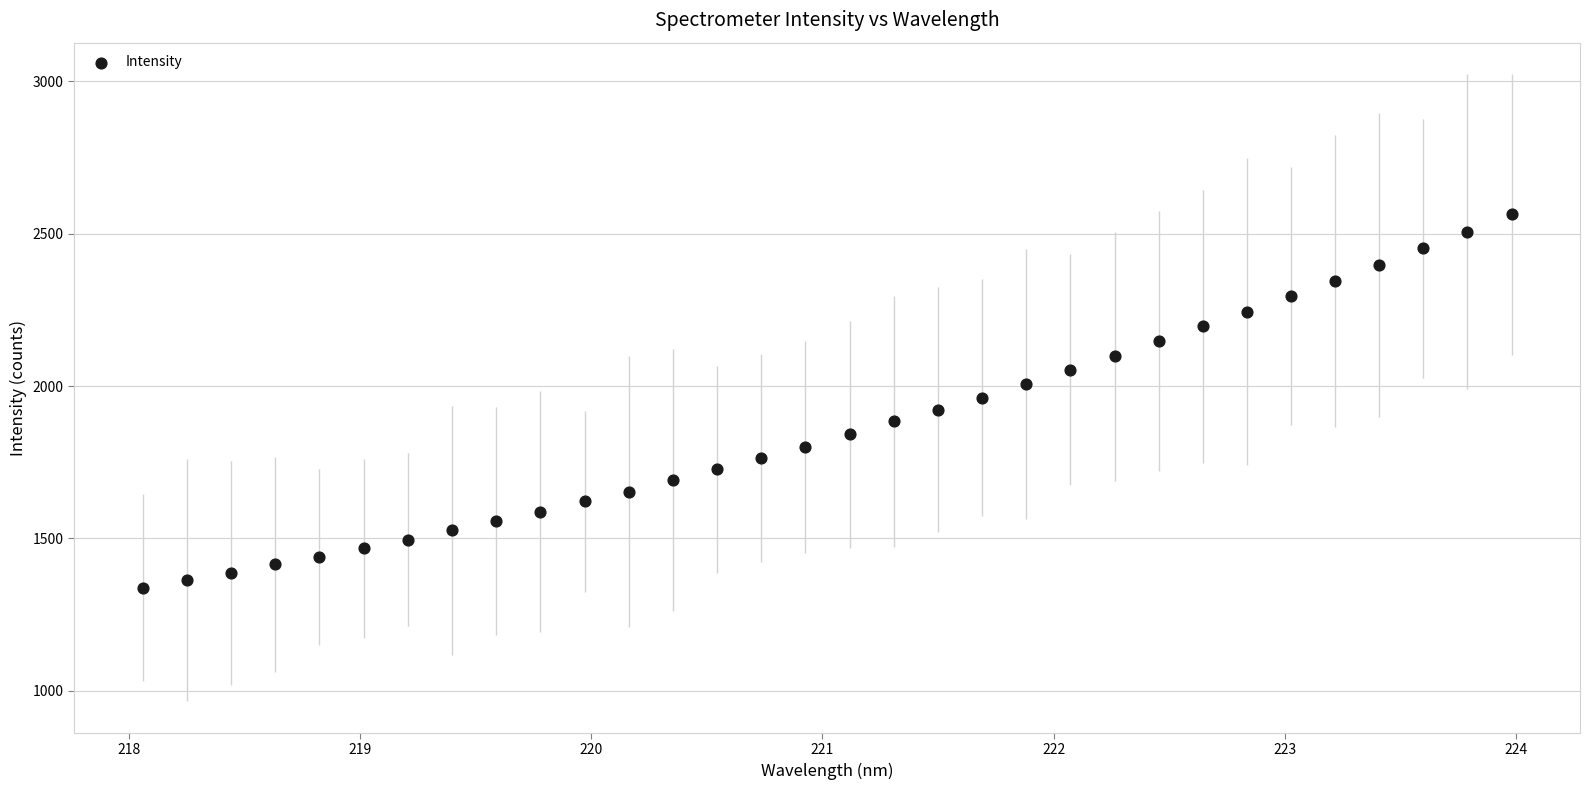

What is the range of Y values (max minus min)?

1226.0